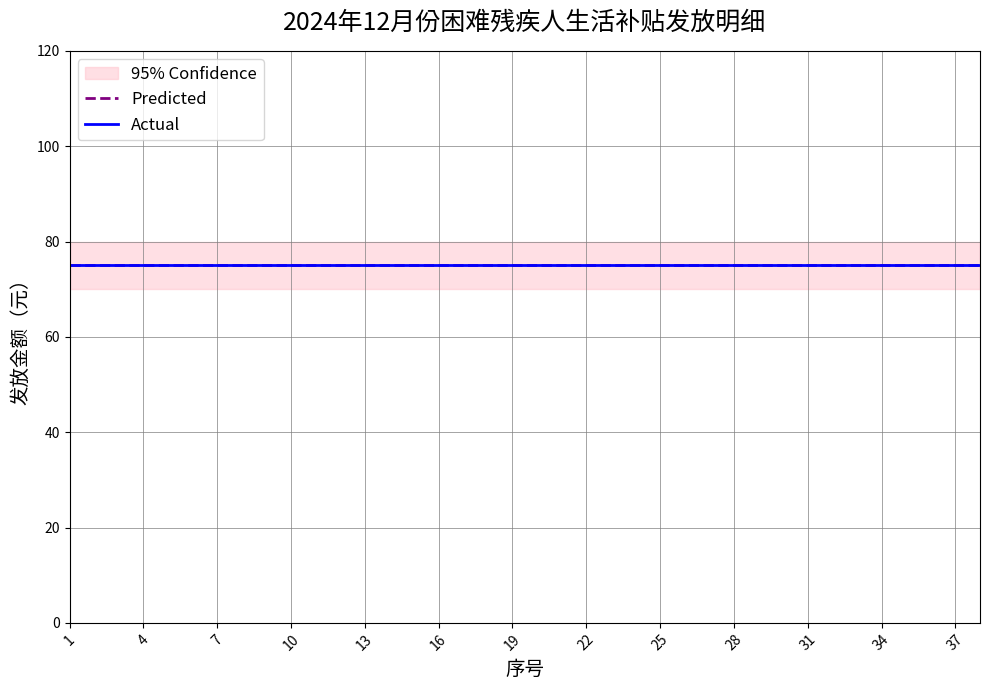

At which label does predicted reach its minimum?

1